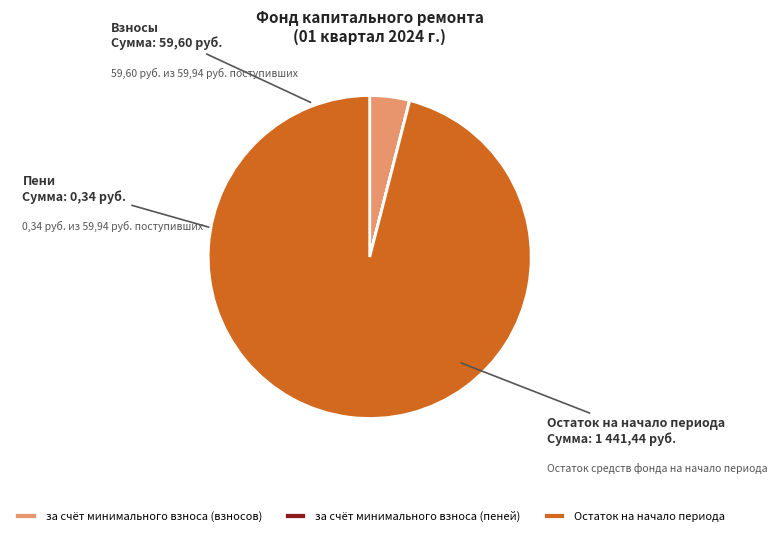

Is it true that Остаток на начало периода is 83% of the pie?

False